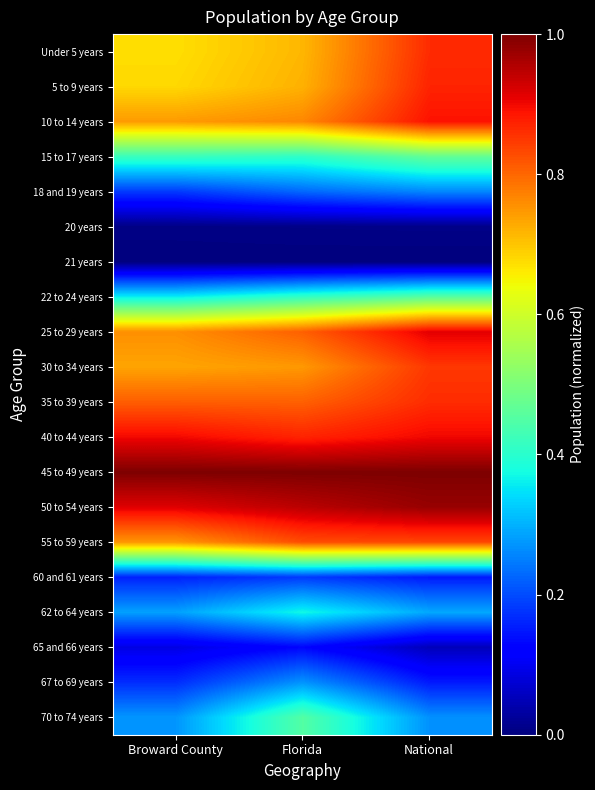

How many categories are shown in the chart?

3